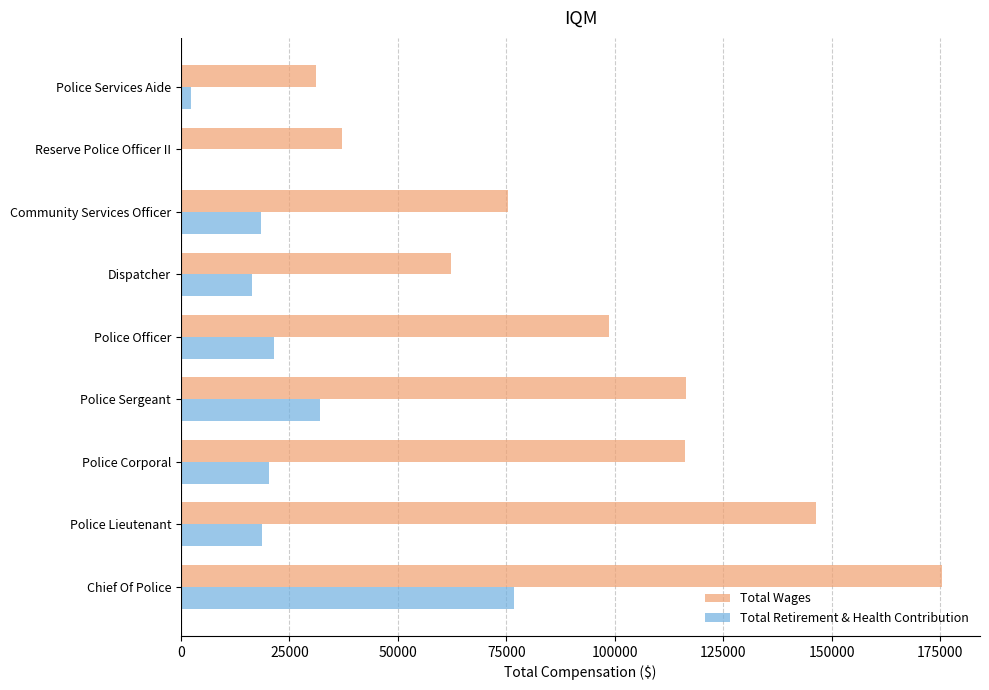

Which series changed the most between Police Sergeant and Community Services Officer?

Total Wages